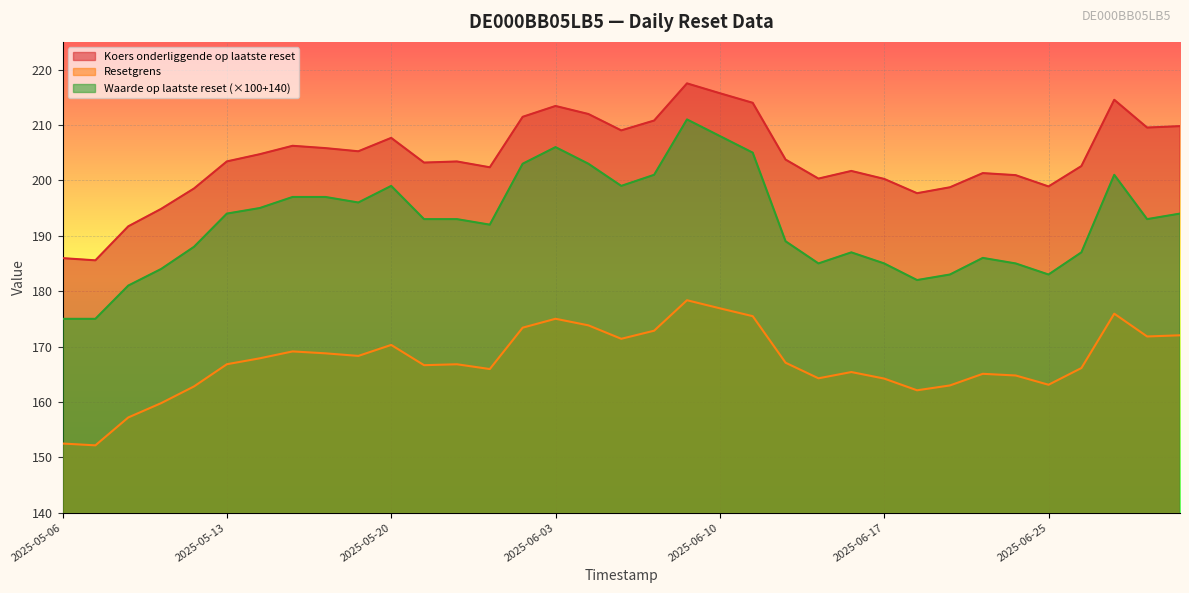

Which has a higher value, 2025-05-08 or 2025-06-16?

2025-06-16